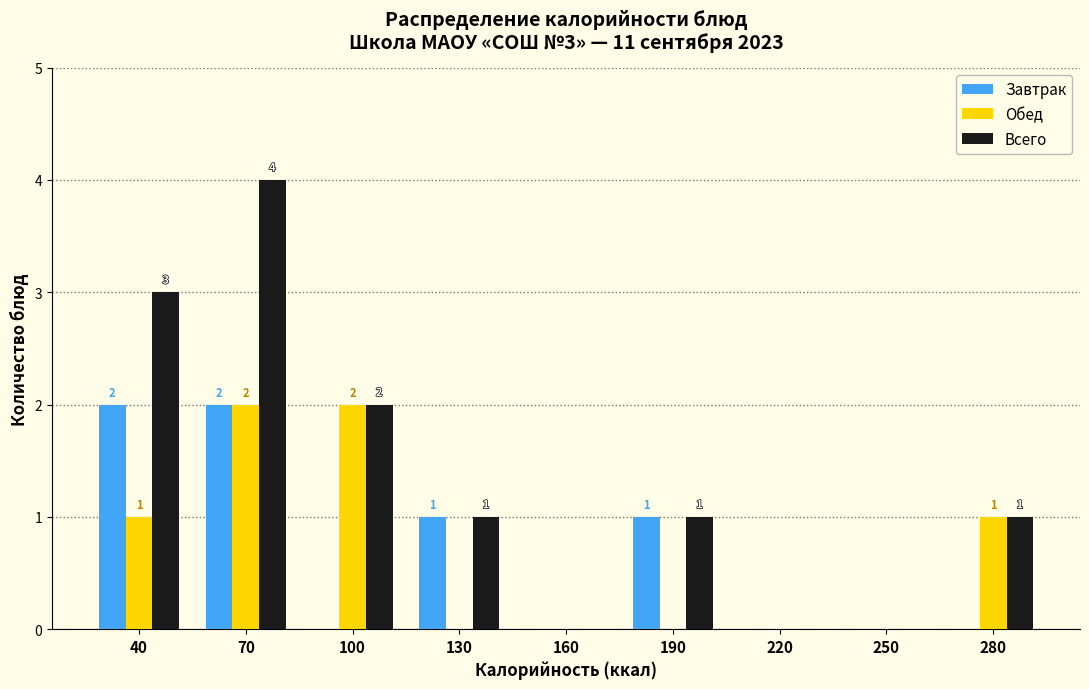

Reading left to right, what are all the values shown in this chart?

Завтрак: 40=2	70=2	100=0	130=1	160=0	190=1	220=0	250=0	280=0
Обед: 40=1	70=2	100=2	130=0	160=0	190=0	220=0	250=0	280=1
Всего: 40=3	70=4	100=2	130=1	160=0	190=1	220=0	250=0	280=1